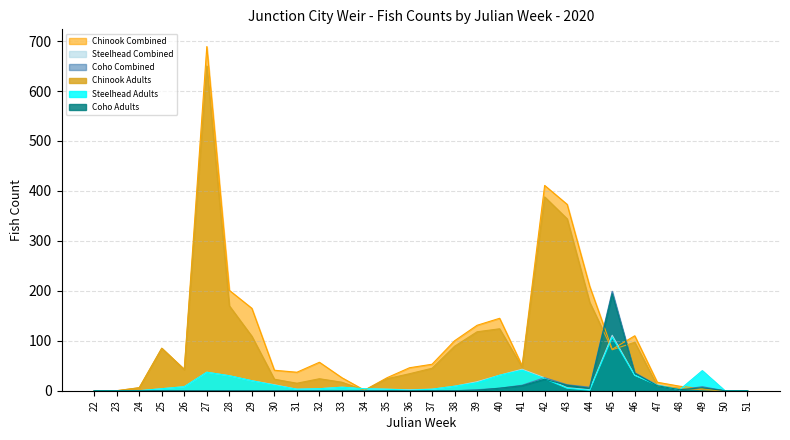

True or false: Chinook Combined has more than 0 interior local peaks.

True